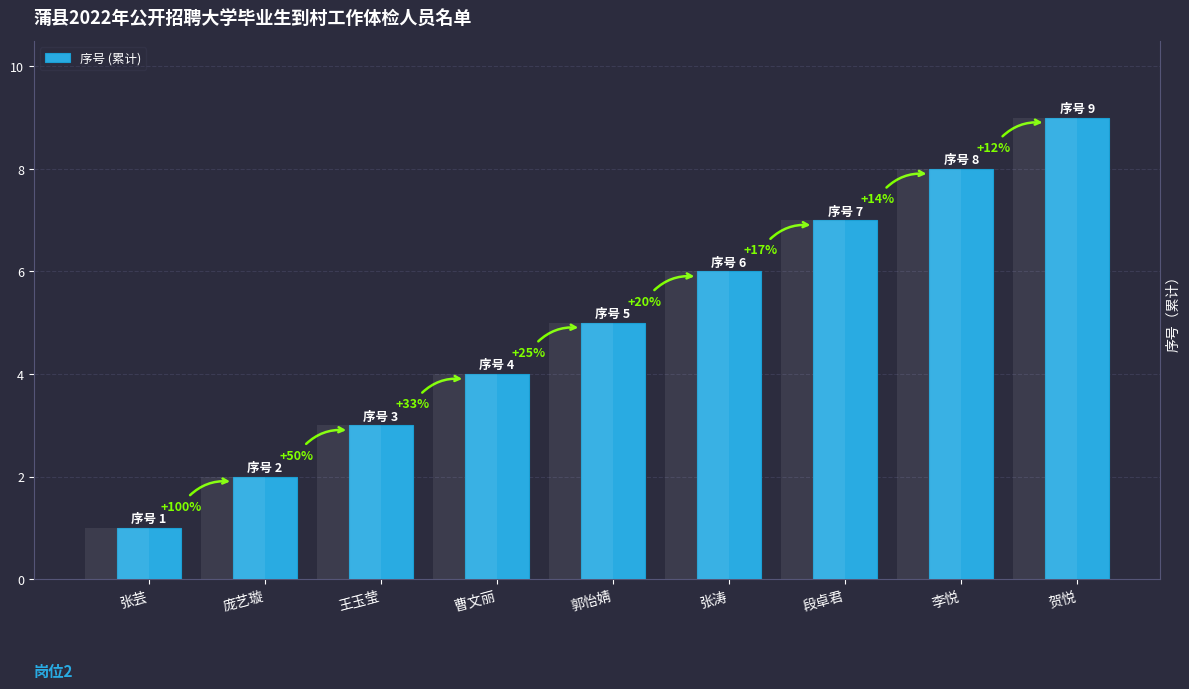

What is the change in value from 庞艺璇 to 李悦?

+6